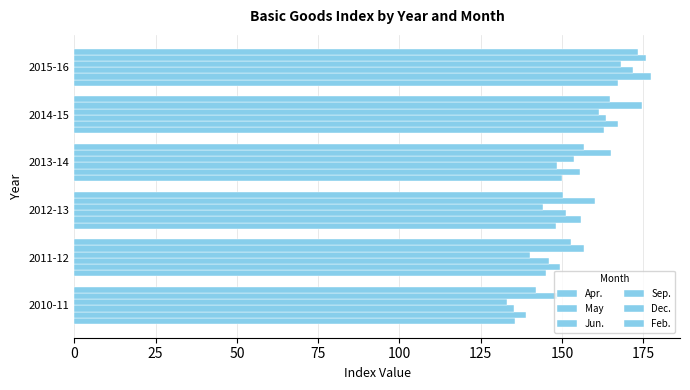

What is the value of the Apr. bar at the 3rd from the left?

148.0